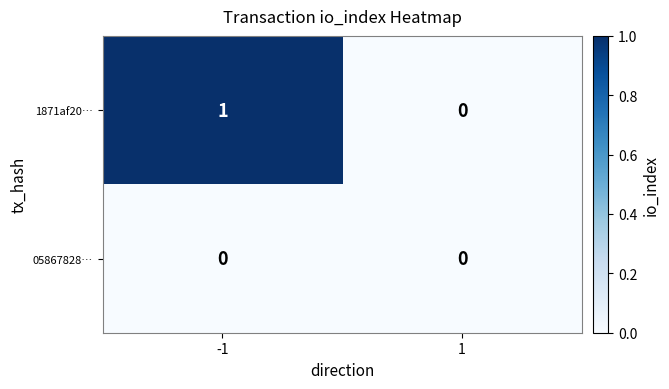

Between -1 and 1, which series saw the biggest shift?

1871af20…